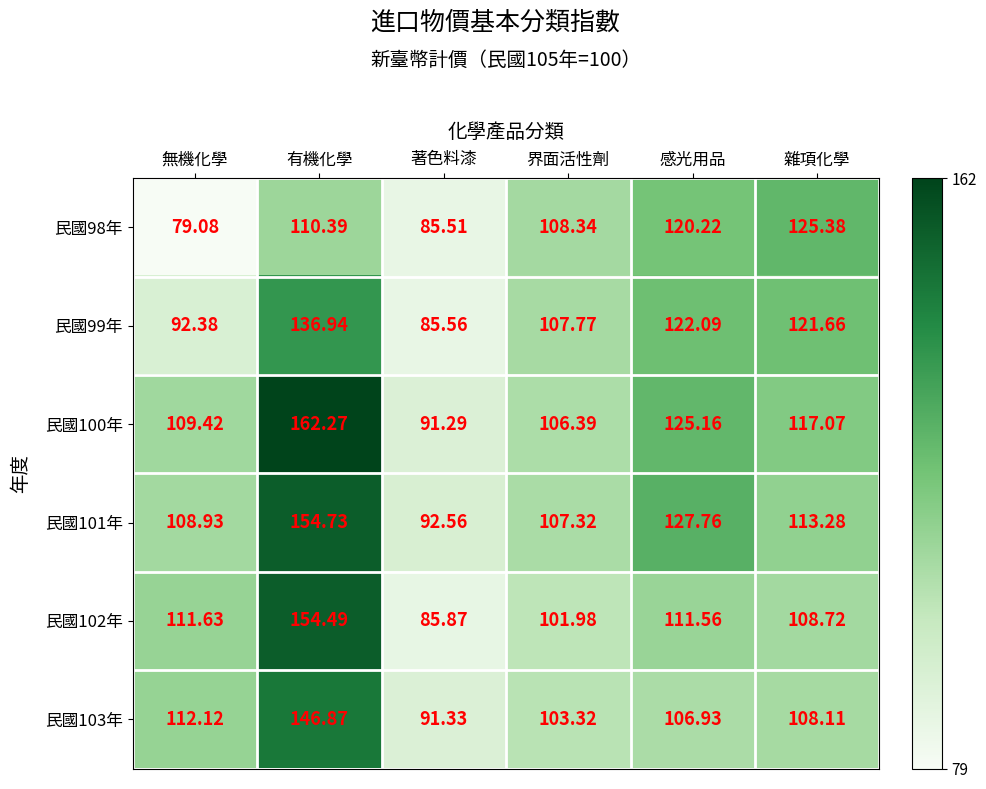

Where is 民國99年 nearest to the value 111?

界面活性劑